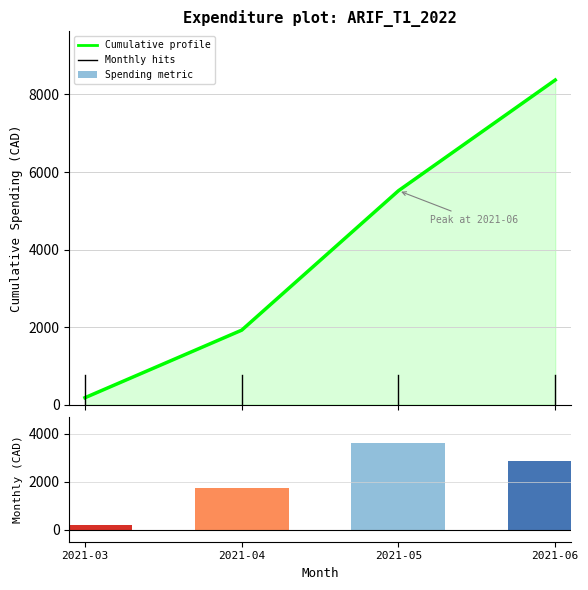

Where does the Cumulative spending profile series first go above 5517?

2021-05